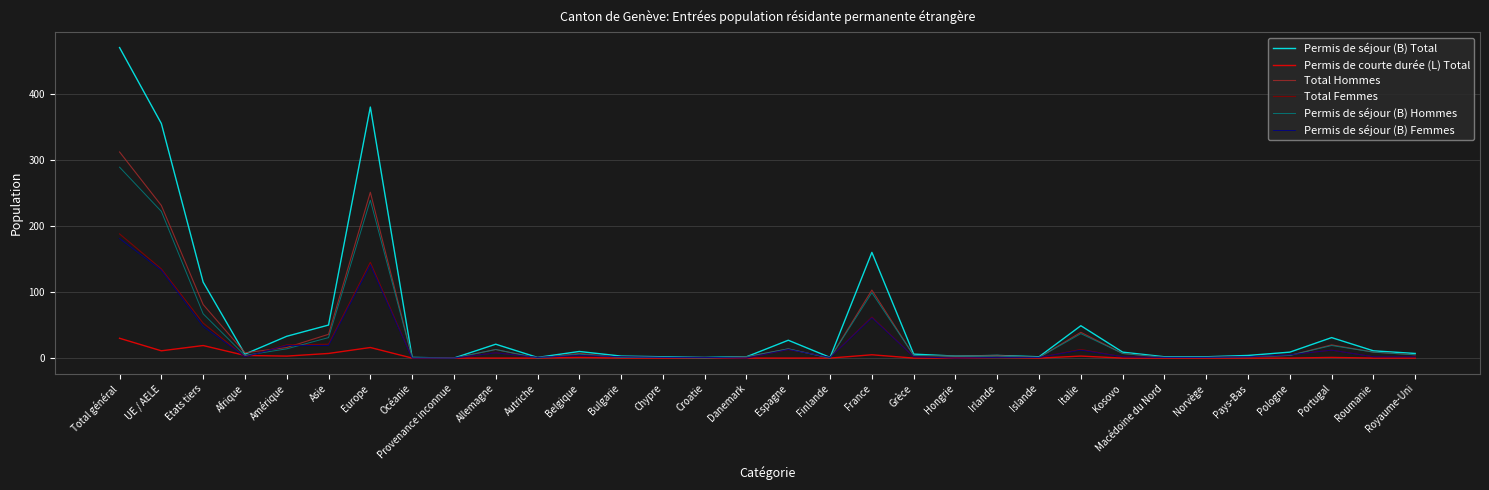

Which series has the widest spread of values?

Permis de séjour (B) Total